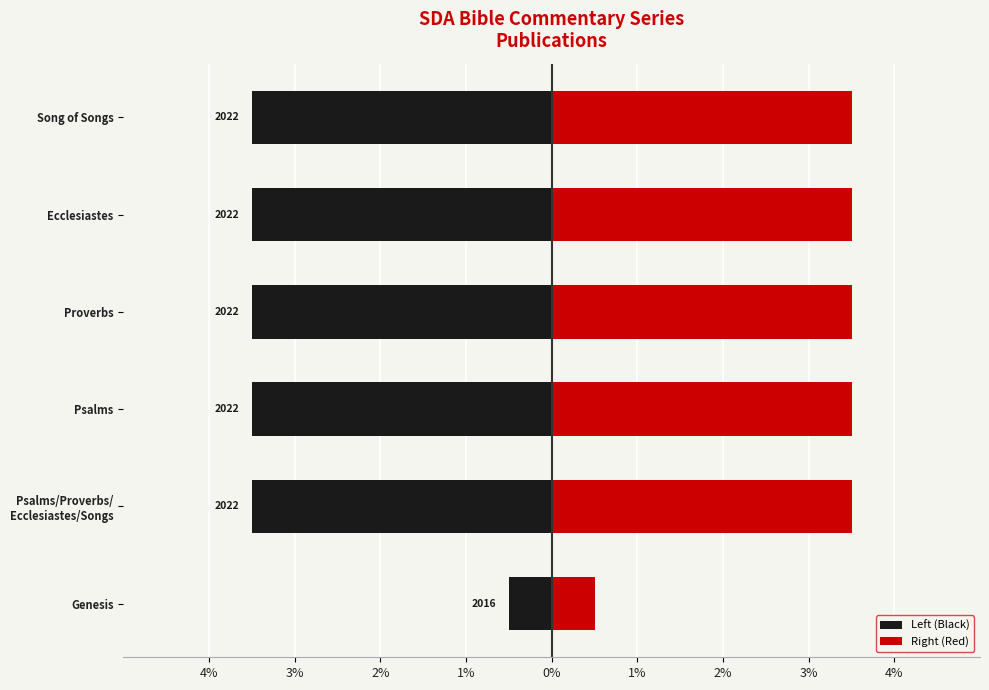

At how many categories does at least one series exceed -1?

6